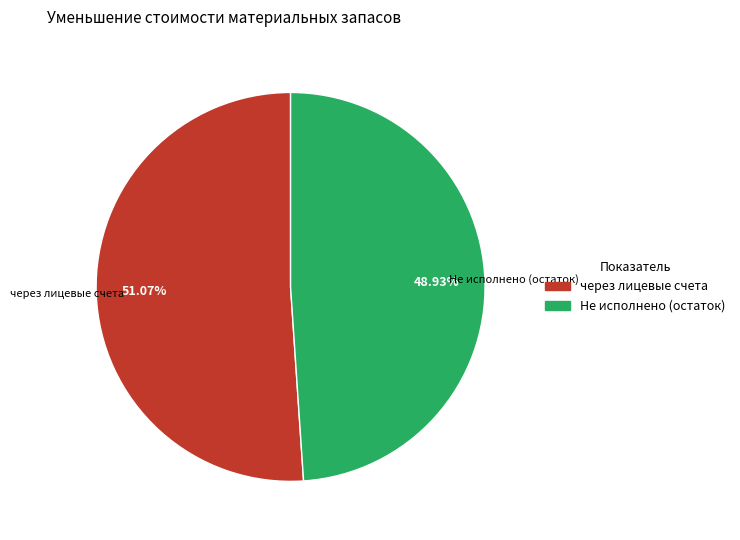

Count the number of slices in the pie.

2